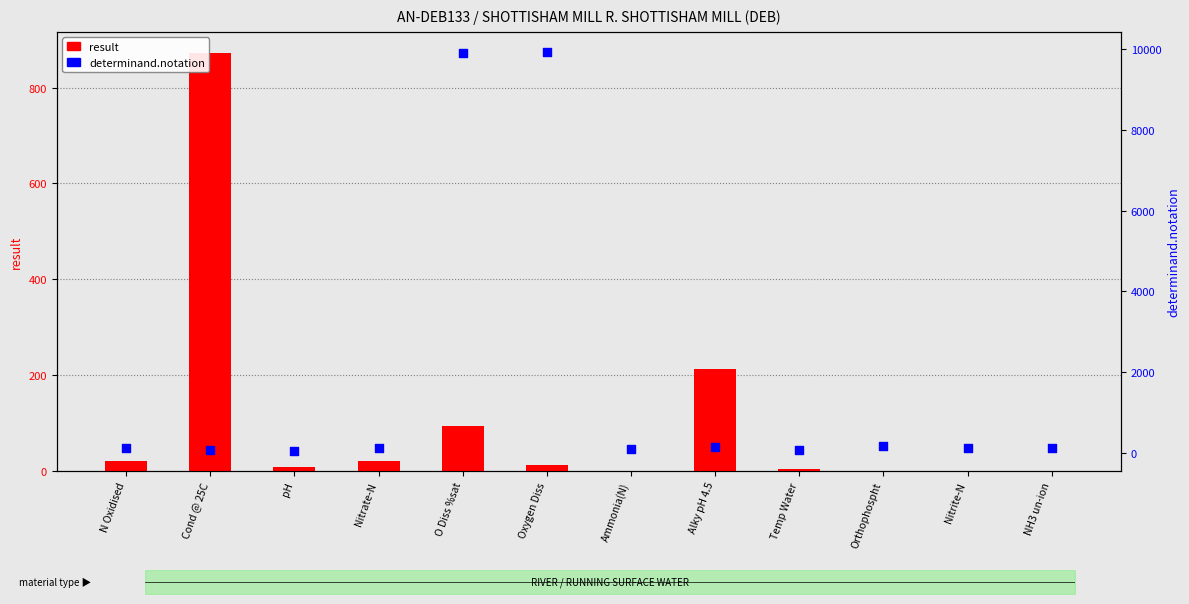

At how many categories does at least one series exceed 1234?

2